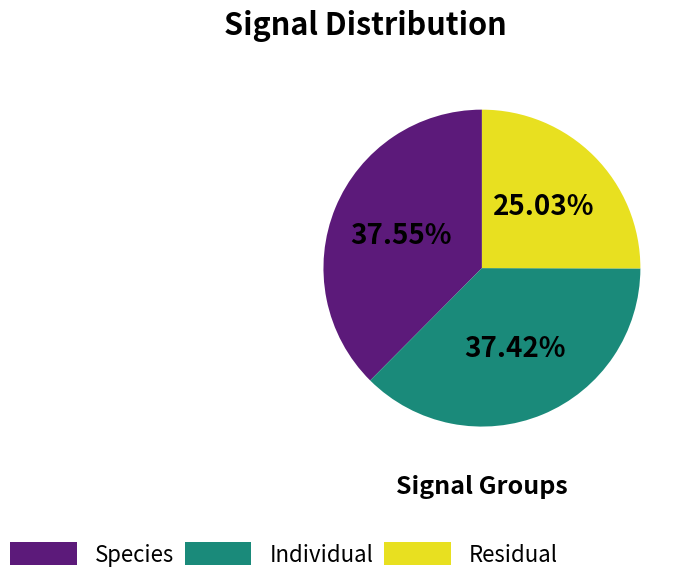

Does any single category account for the majority?

No